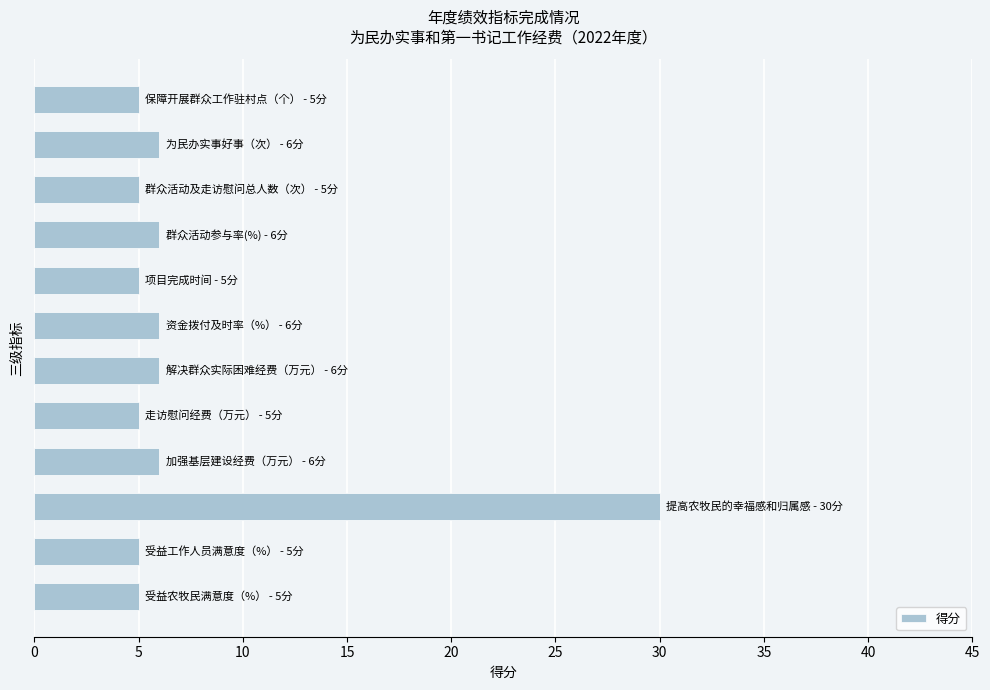

What is the average value?

8